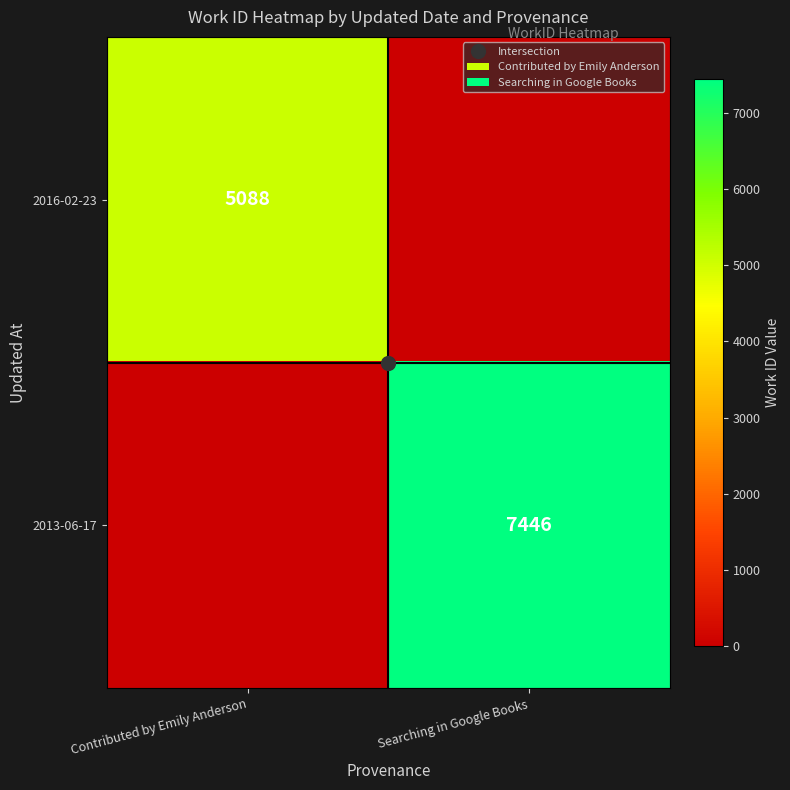

What is the sum of all 2013-06-17 values?

7446